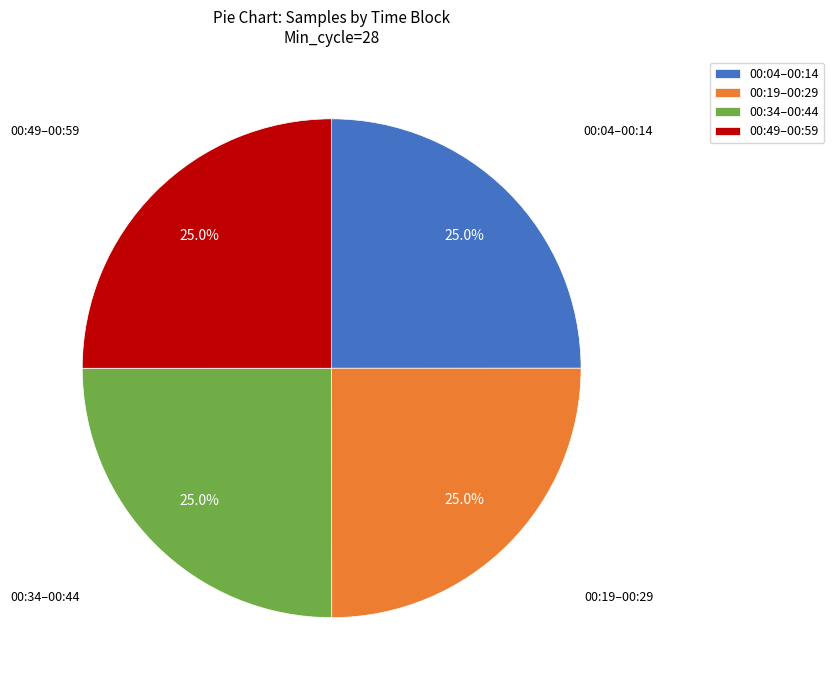

What percentage is NOT represented by 00:19–00:29?

75.0%